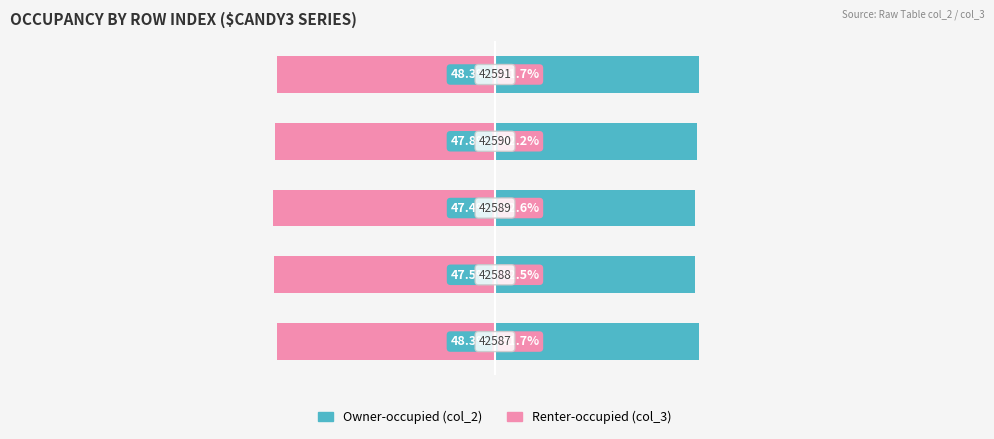

What is the value of the Renter-occupied bar at the 2nd from the left?

-52.5